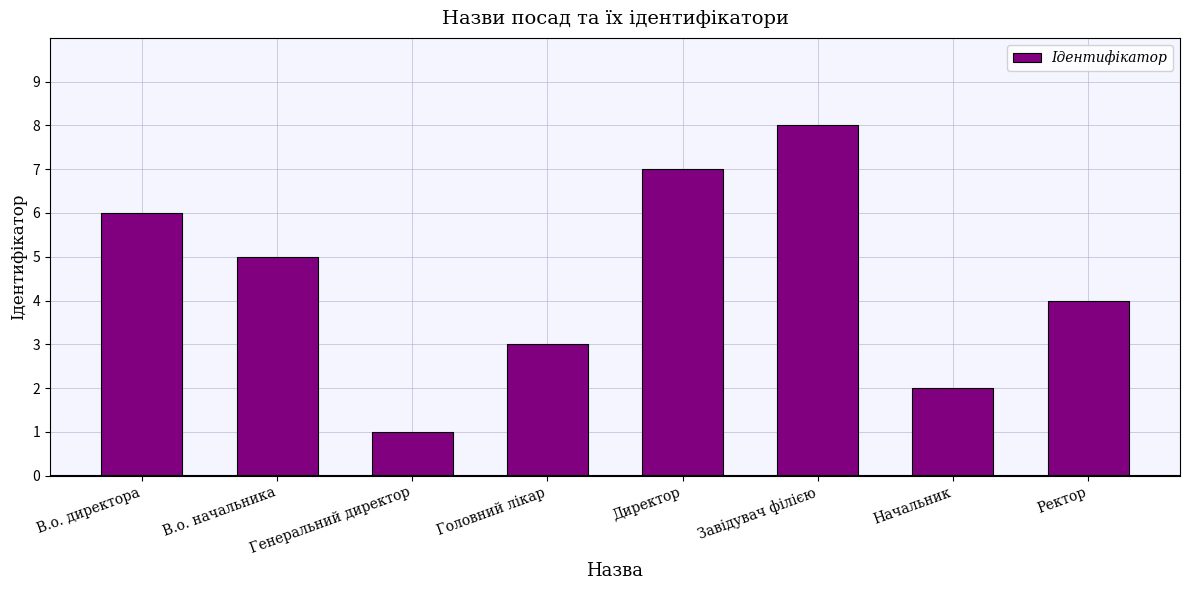

Reading left to right, what are all the values shown in this chart?

В.о. директора=6	В.о. начальника=5	Генеральний директор=1	Головний лікар=3	Директор=7	Завідувач філією=8	Начальник=2	Ректор=4